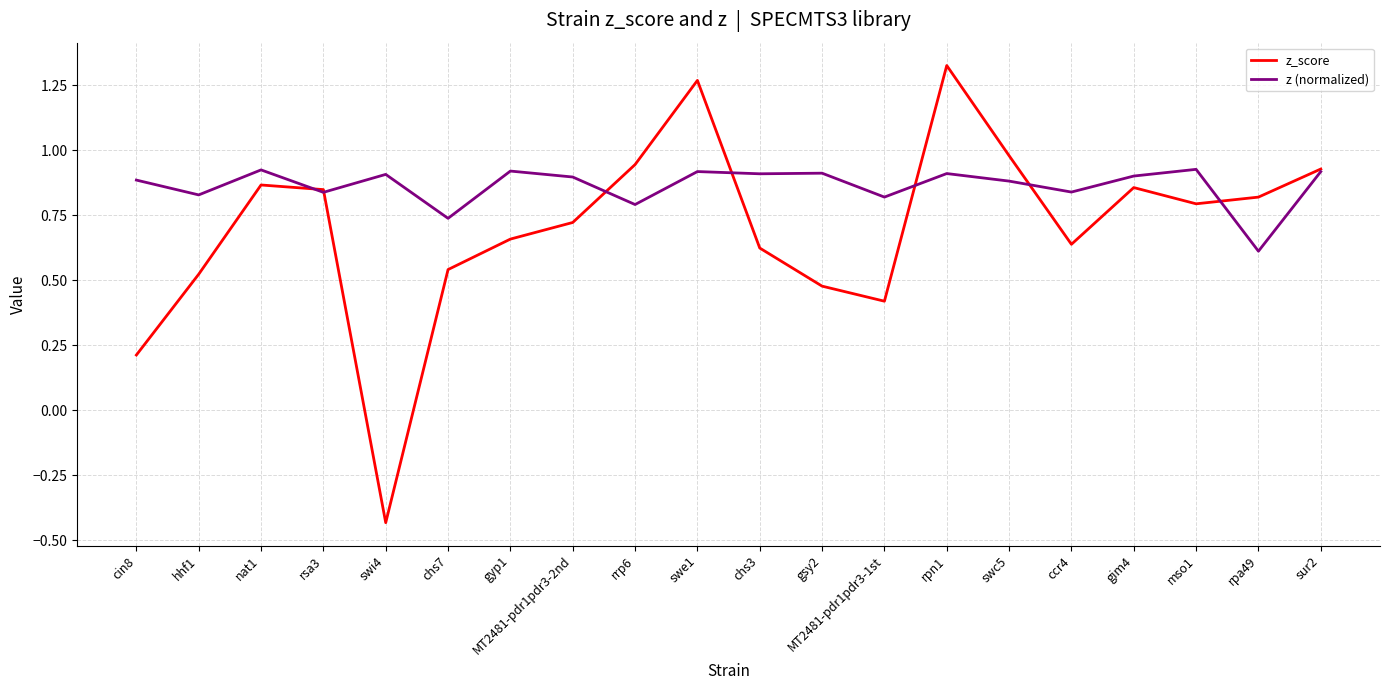

What position from the right is swc5?

6